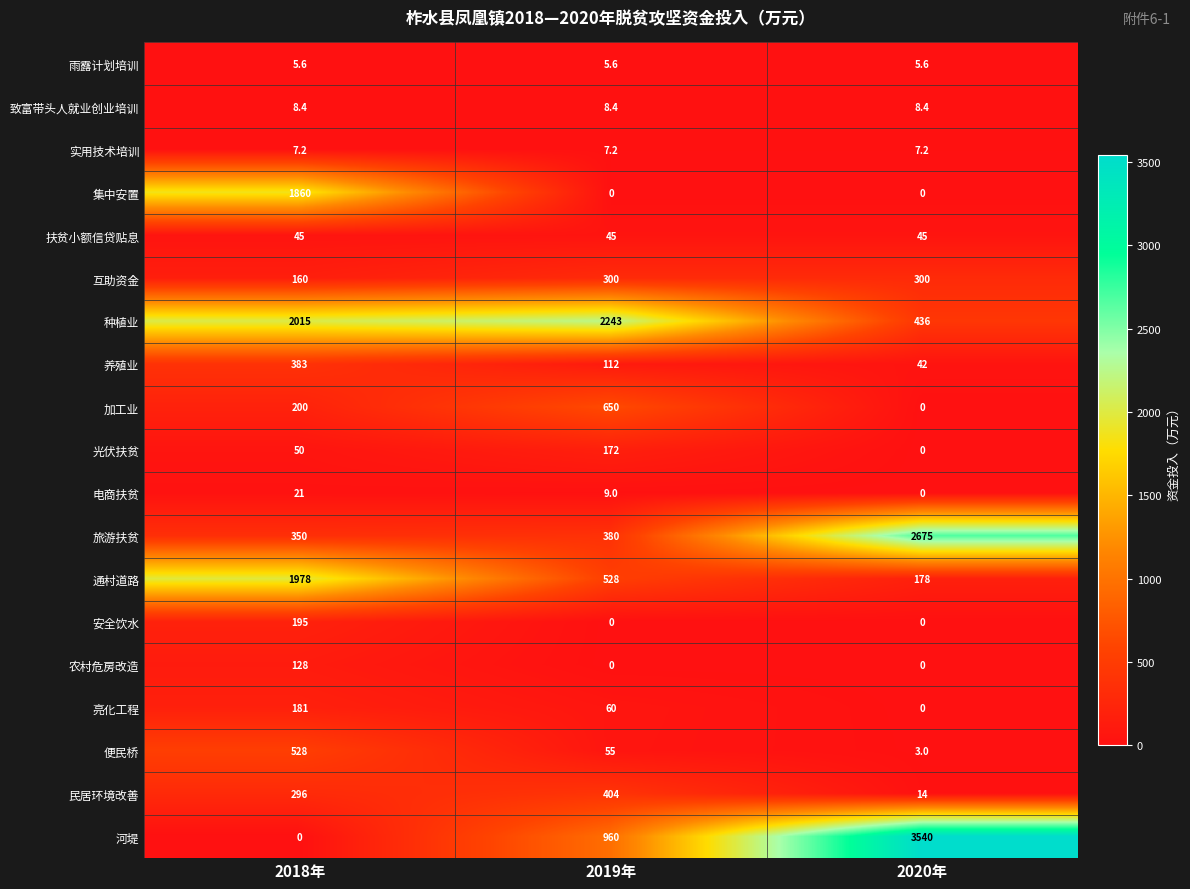

At how many categories does at least one series exceed 848?

3